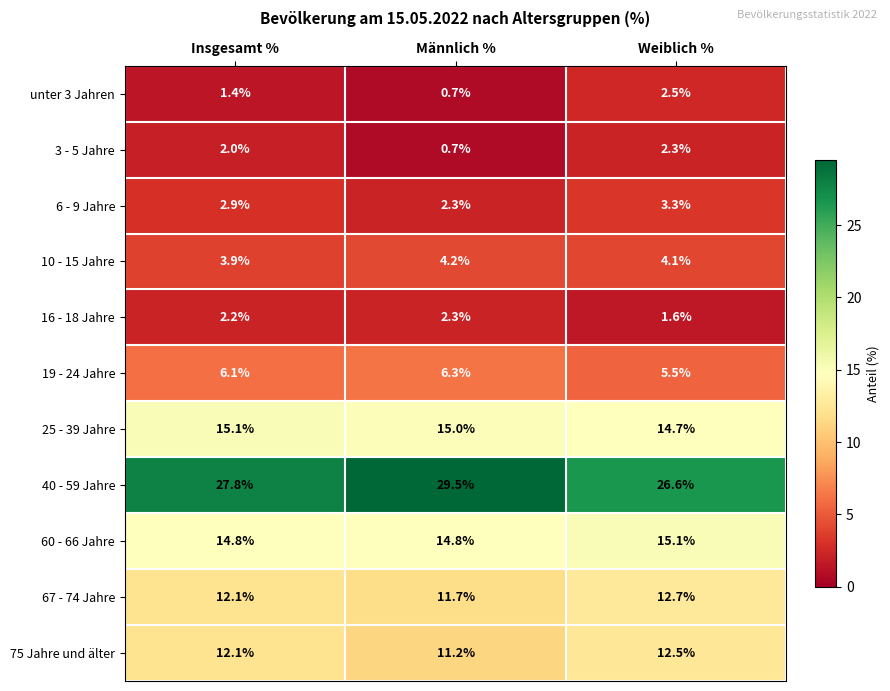

What is the smallest value displayed?

0.7